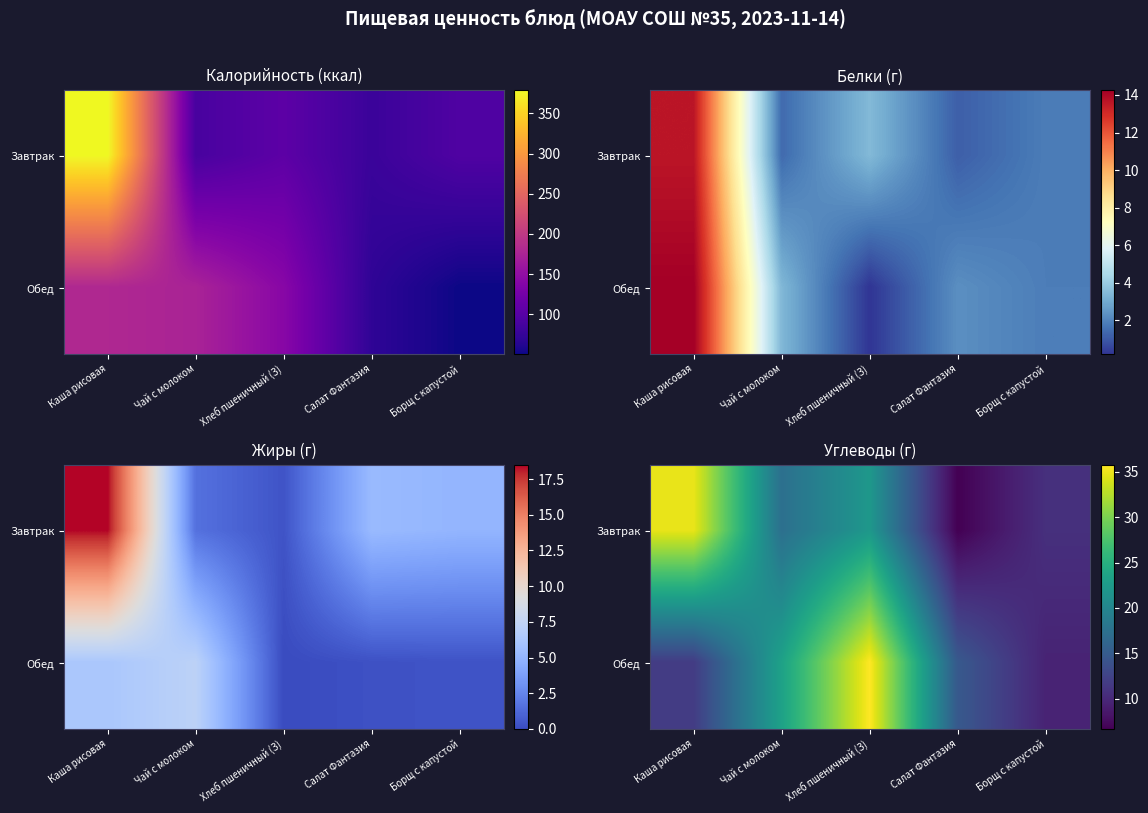

Is it true that Обед equals 35.1 at Чай с молоком?

False